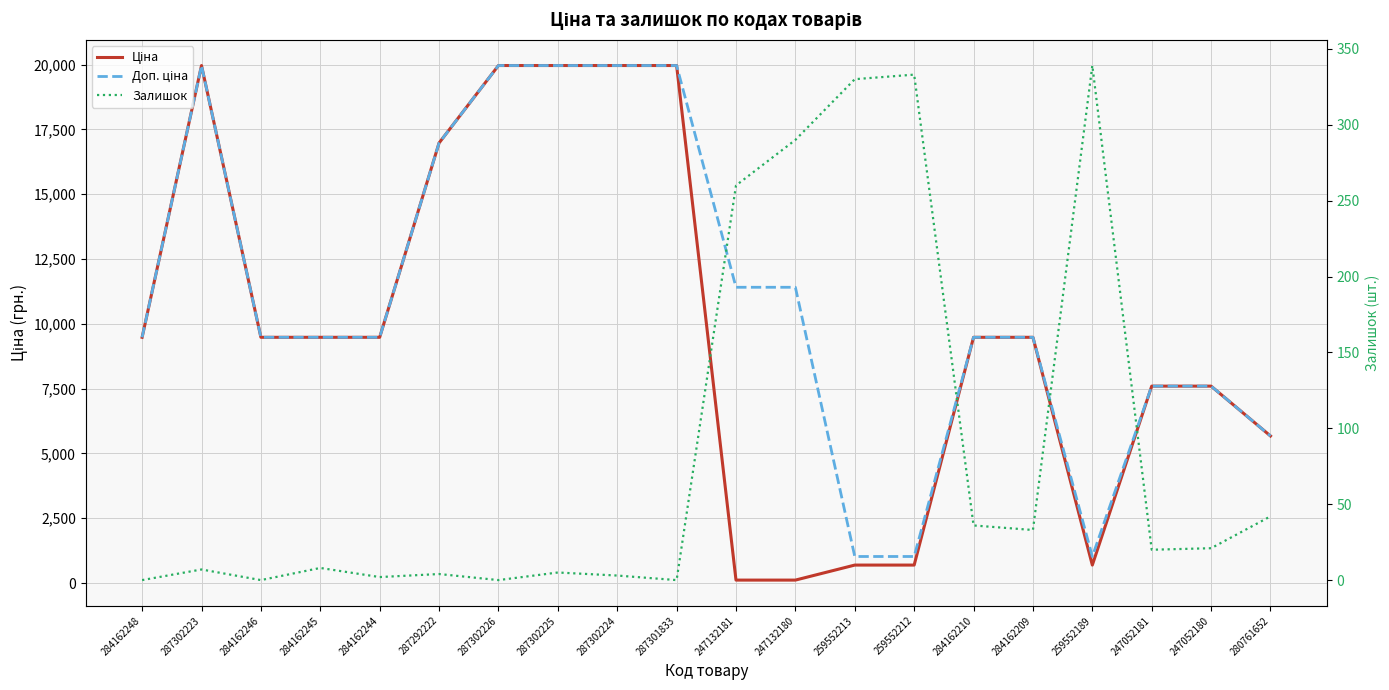

Between which two adjacent categories do Ціна and Залишок first intersect?

287301833 and 247132181